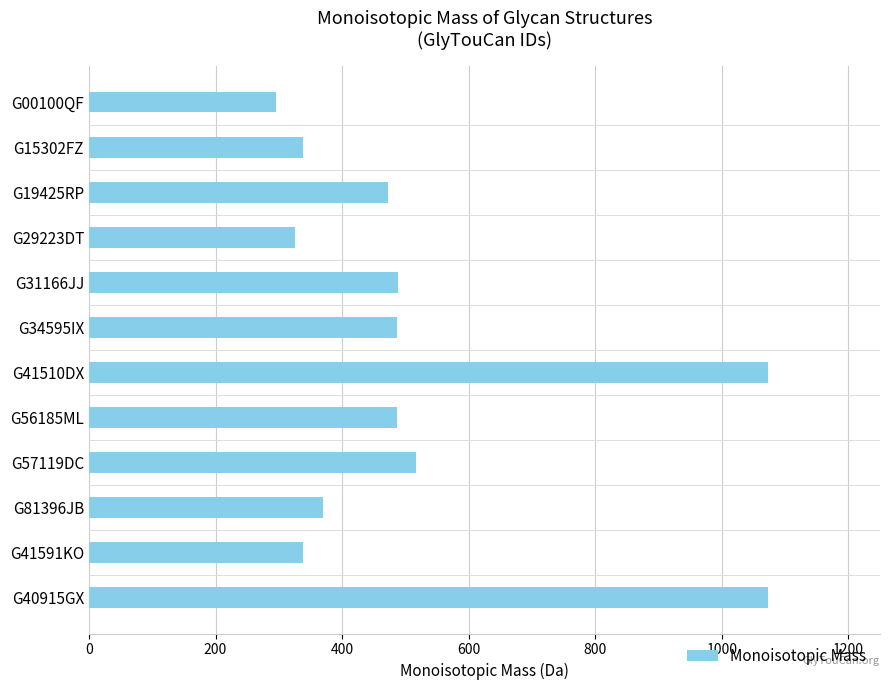

How many values exceed 486?

6